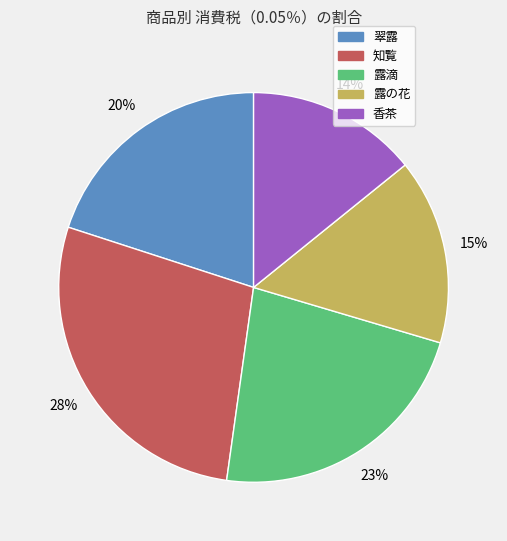

Which has a higher value, 翠露 or 露の花?

翠露